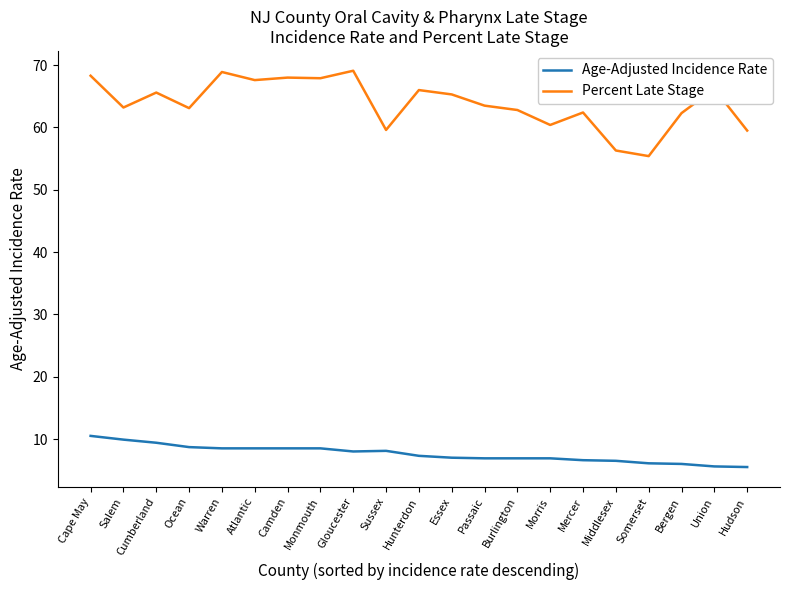

True or false: Percent Late Stage and Age-Adjusted Incidence Rate cross at least once.

False